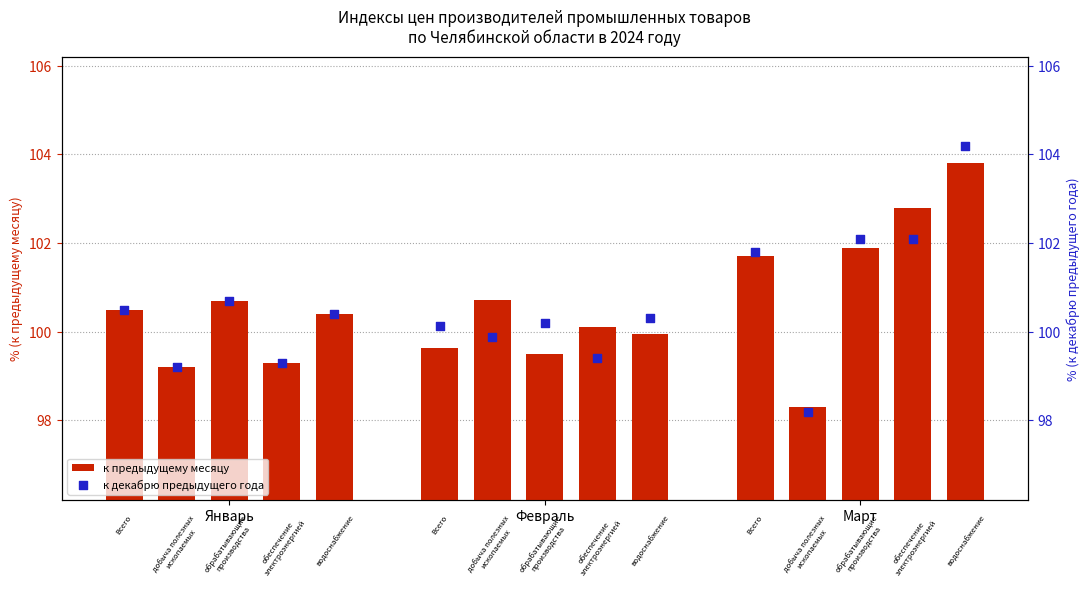

Is it true that к предыдущему месяцу equals 167.7 at Январь?

False